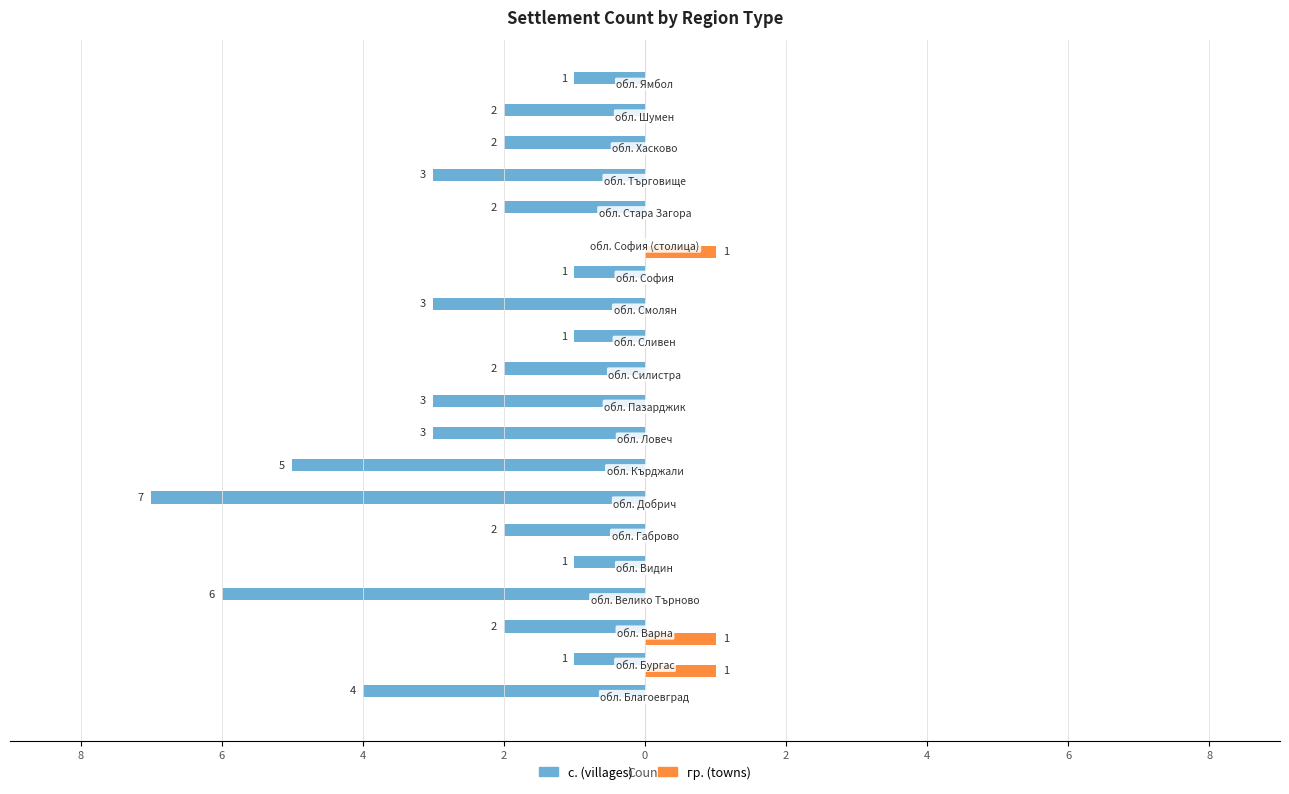

What is the sum of all с. (villages) values?

-51